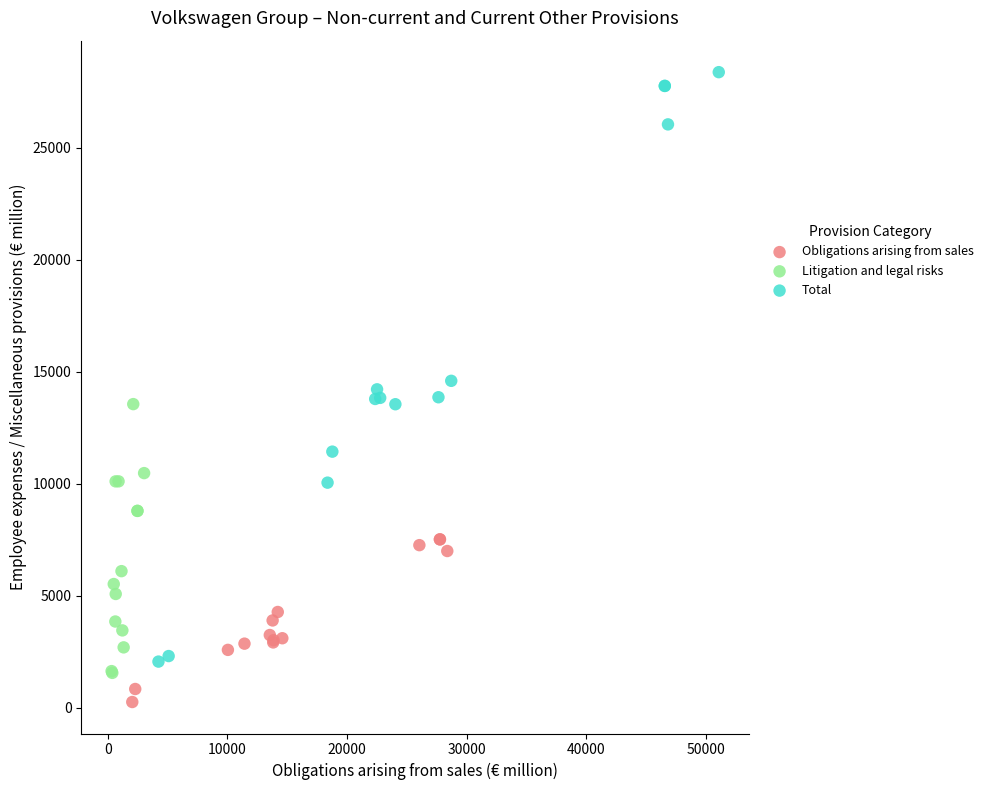

Which series reaches the maximum Y coordinate?

Total